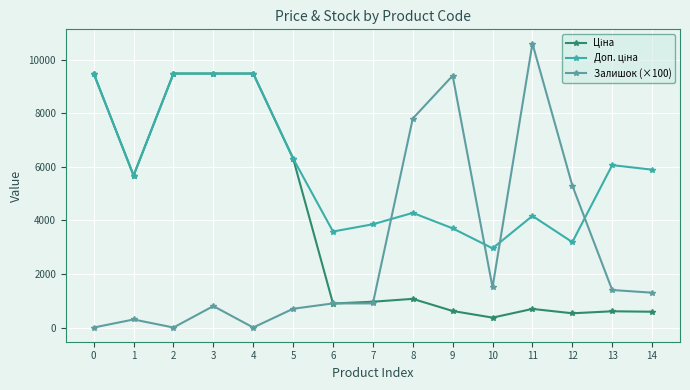

Which series has the largest range (max minus min)?

Залишок (×100)